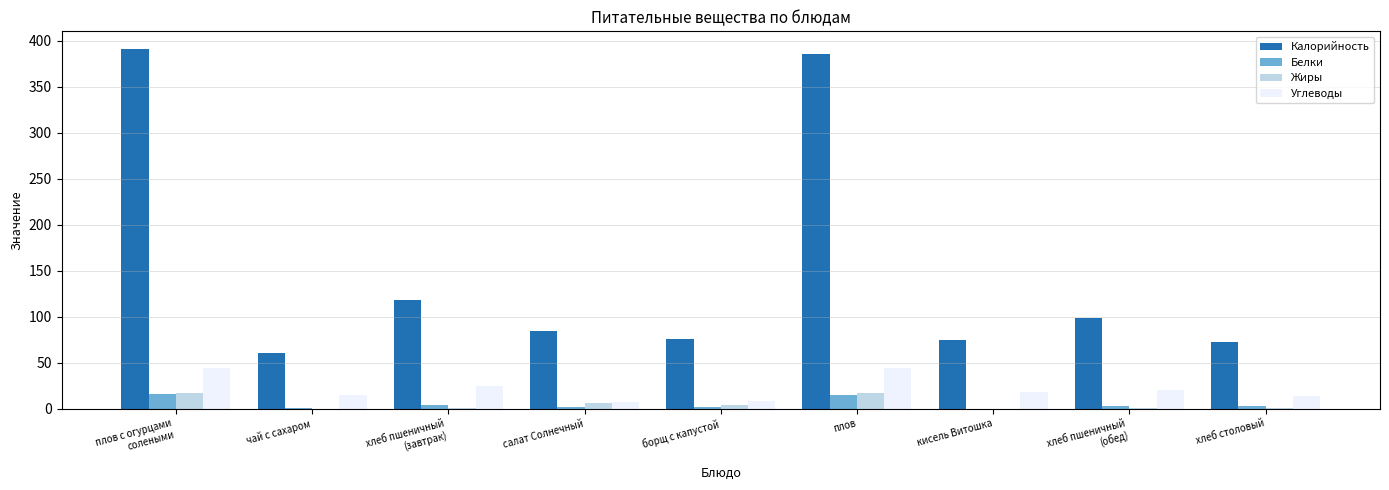

The Углеводы series shows 8.5 at борщ с капустой. True or false?

True